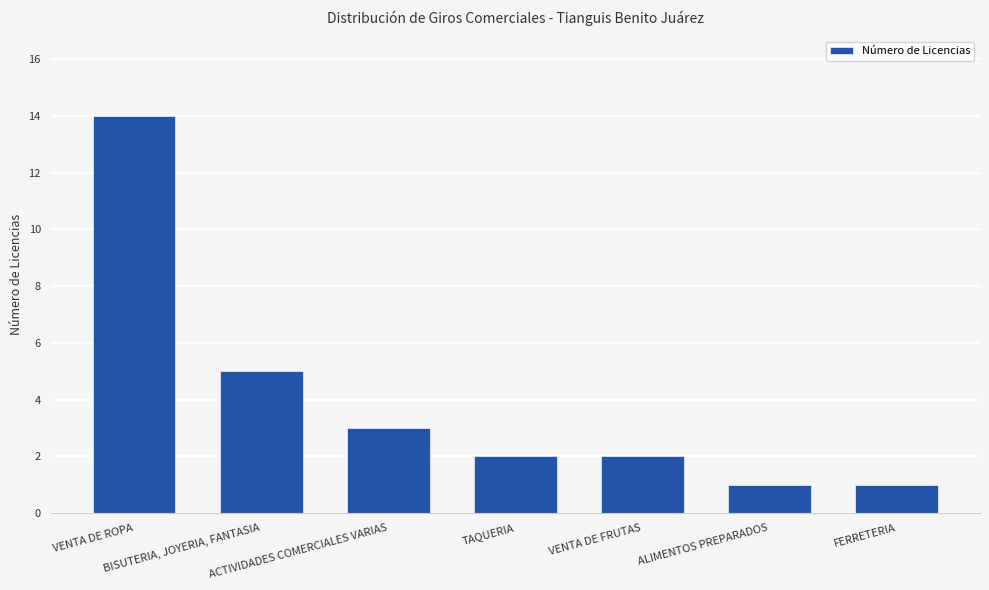

What is the average value?

4